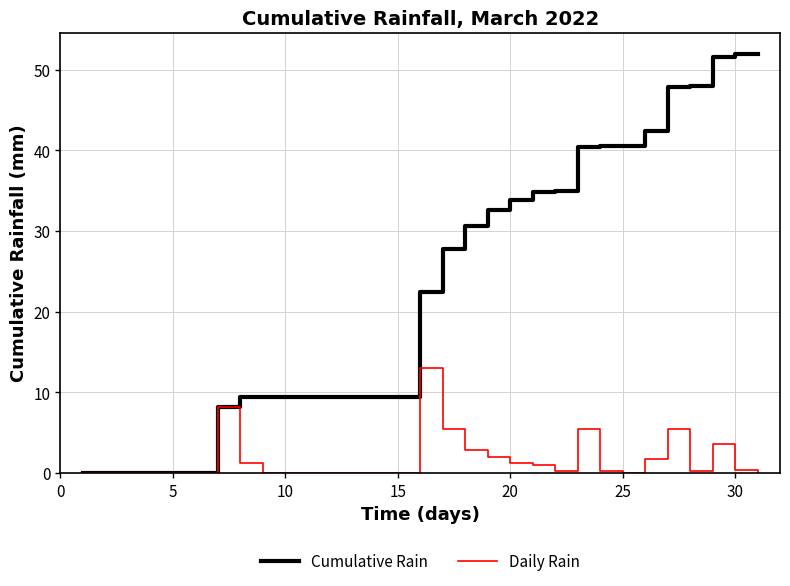

Which series has the widest spread of values?

Cumulative Rain